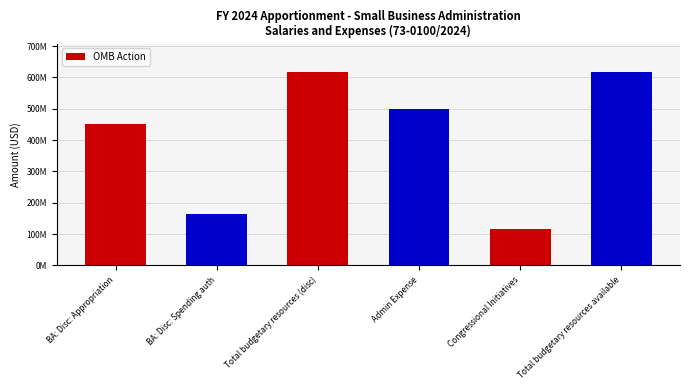

Rank the categories by value from highest to lowest.

Total budgetary resources (disc), Total budgetary resources available, Admin Expense, BA: Disc: Appropriation, BA: Disc: Spending auth, Congressional Initiatives